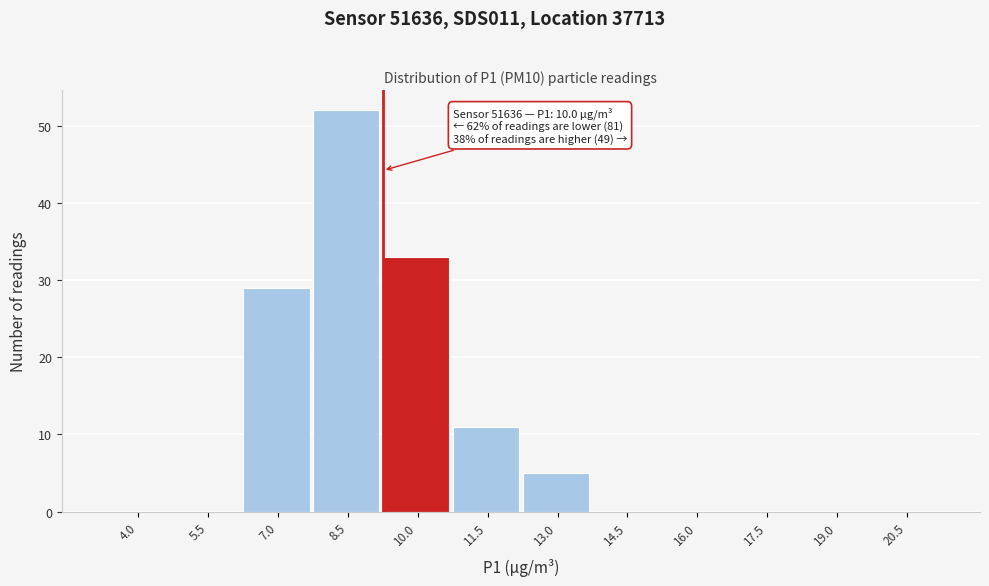

Reading right to left, transcribe all the data shown in this chart.

20.5=0	19.0=0	17.5=0	16.0=0	14.5=0	13.0=5	11.5=11	10.0=33	8.5=52	7.0=29	5.5=0	4.0=0